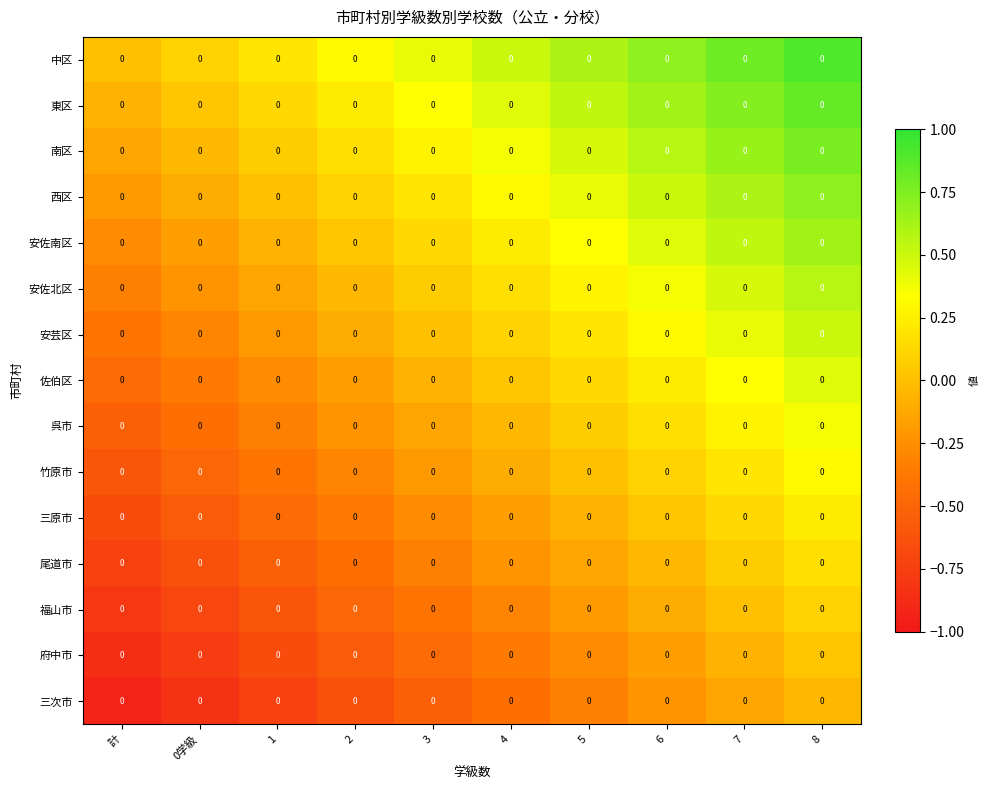

What is the total value across all series at 7?

5.0